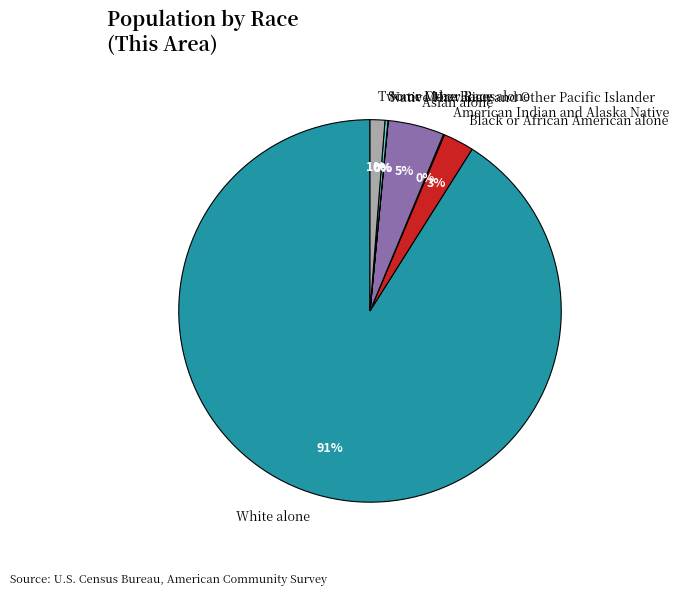

Between White alone and Black or African American alone, which is larger?

White alone